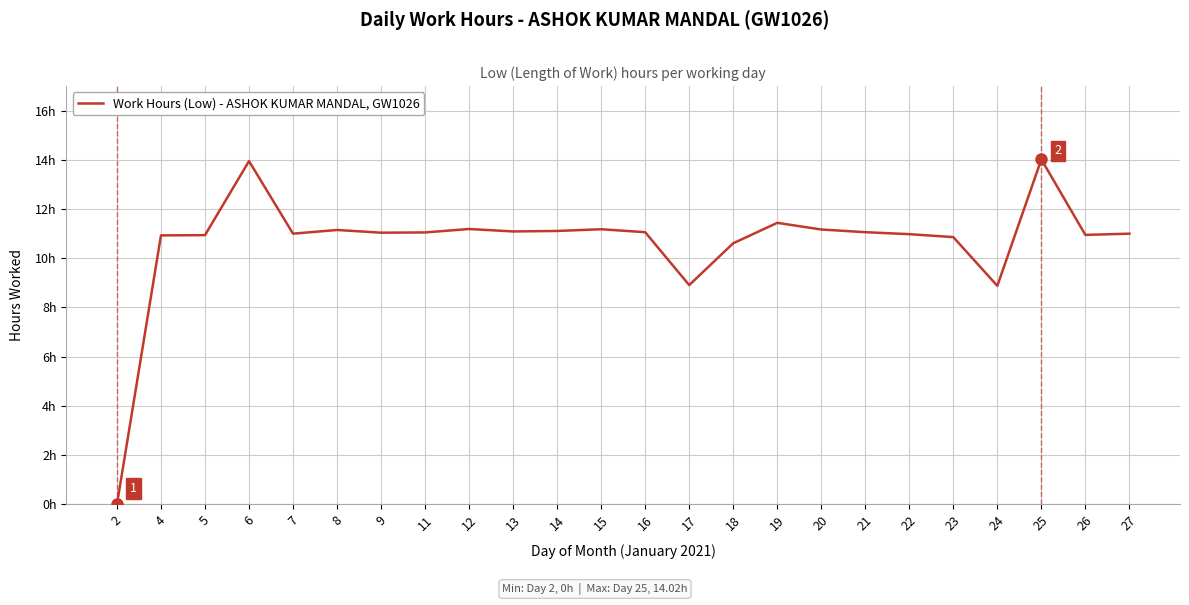

The value at 7 is 11.0. True or false?

True